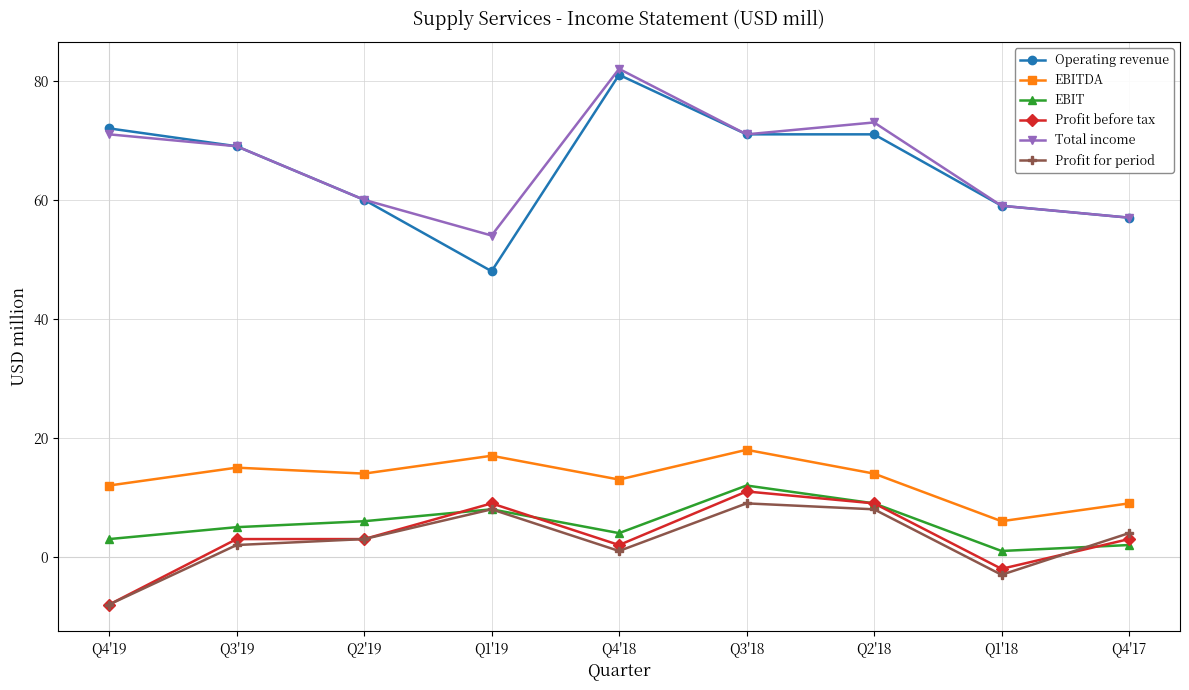

What position from the right is Q3'19?

8